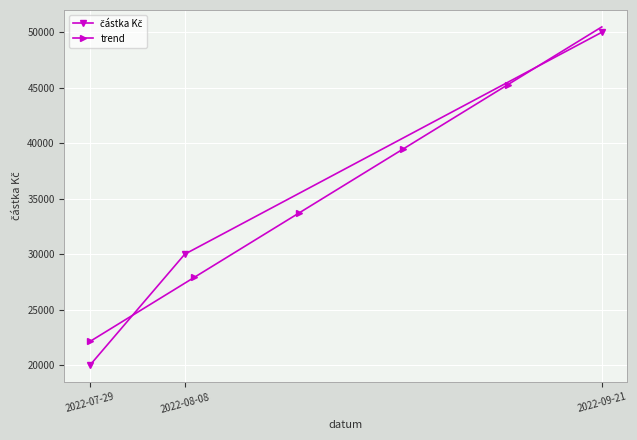

Read the value at 2022-07-29.

20000